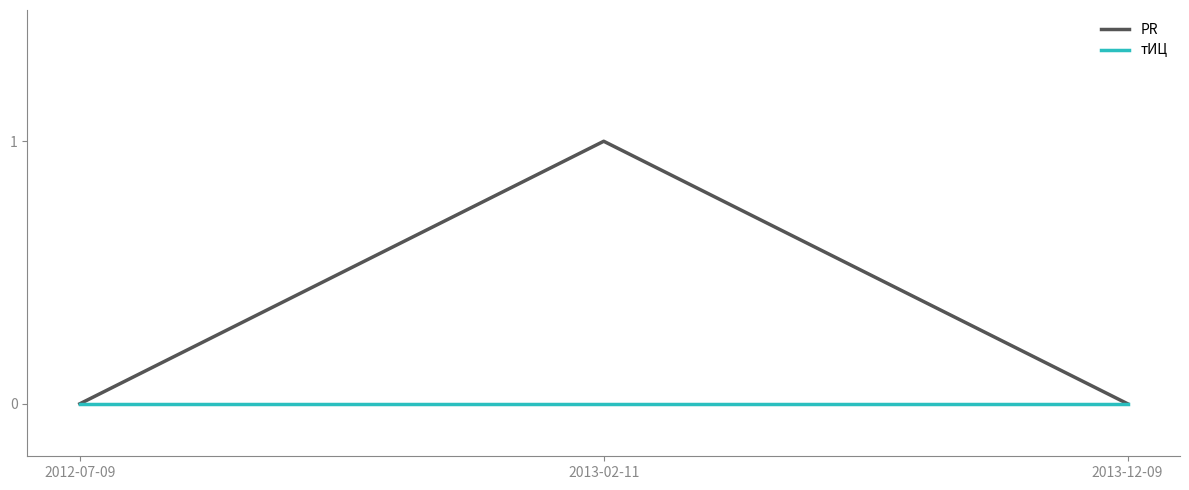

What is the sum of all PR values?

1